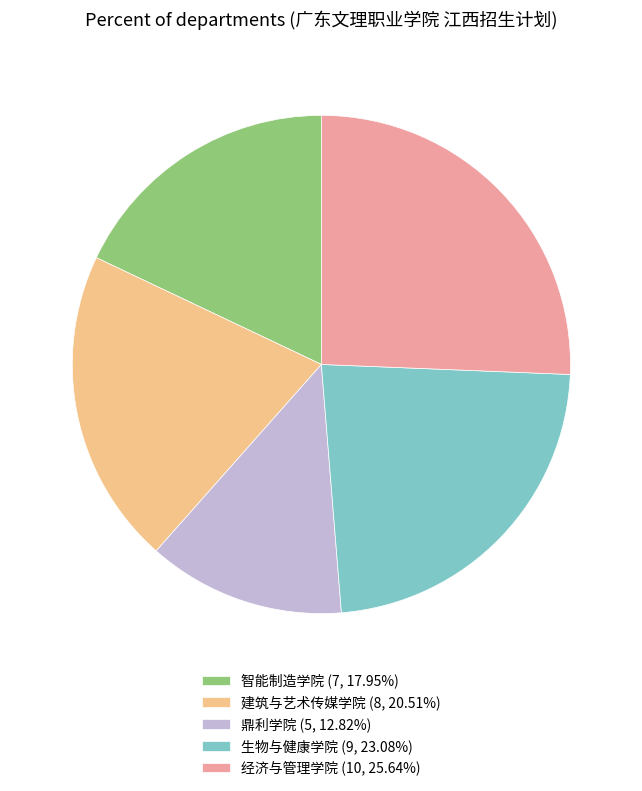

Approximately how many times larger is the value at 经济与管理学院 compared to 生物与健康学院?

1.1